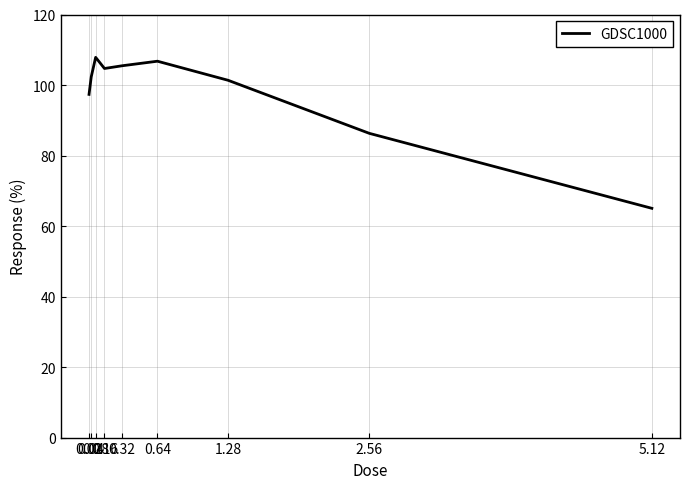

What is the sum of the values at 5.12 and 2.56?

151.3